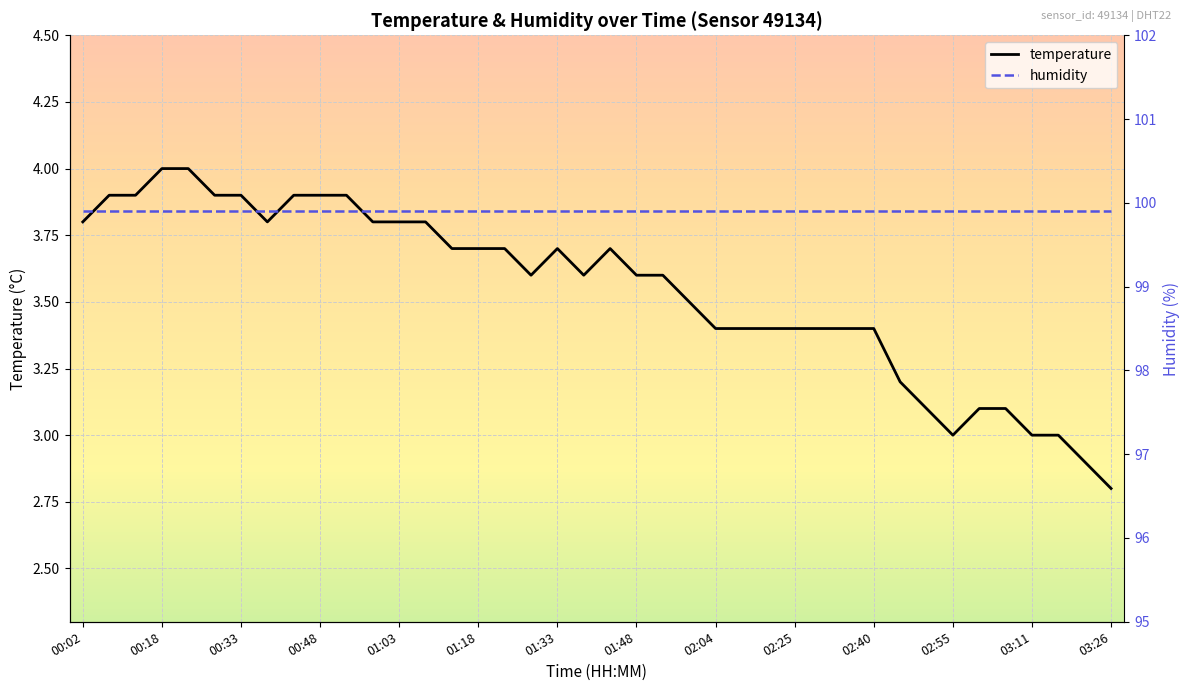

Where does the temperature series first go above 3?

00:02